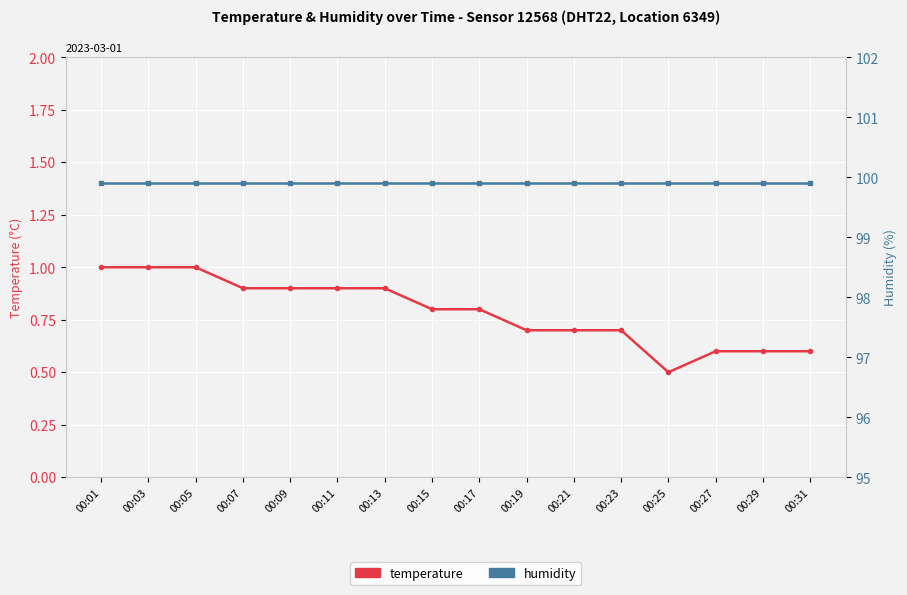

What is the total value across all series at 00:01?

100.9